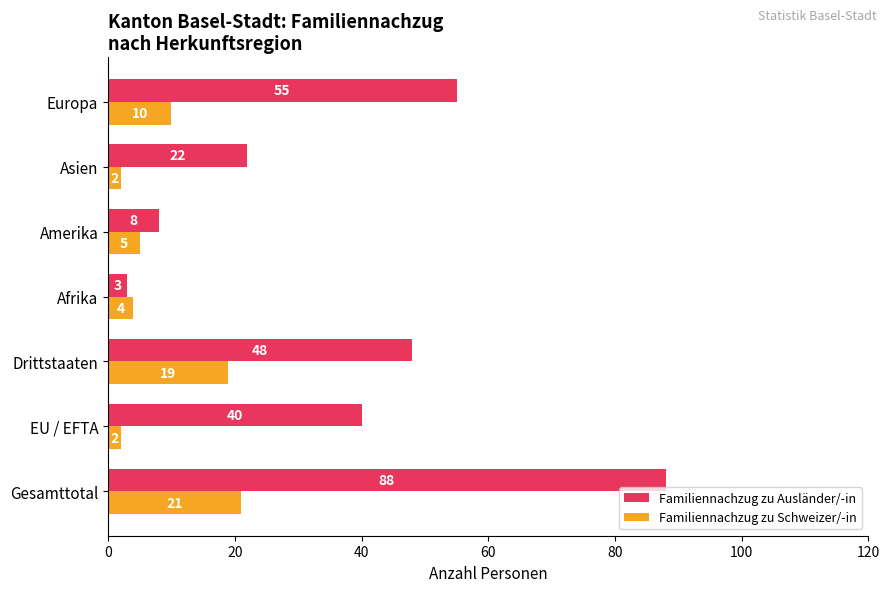

What is the spread (max minus min) of values at Gesamttotal?

67